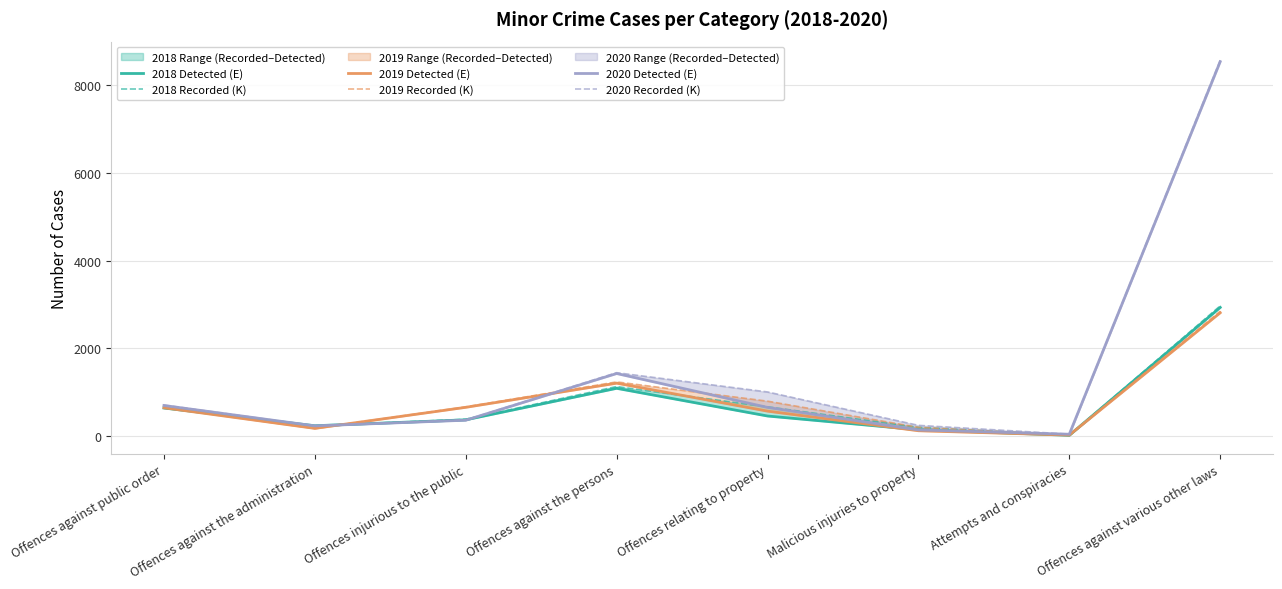

Between Offences against the persons and Offences injurious to the public, which is larger?

Offences against the persons